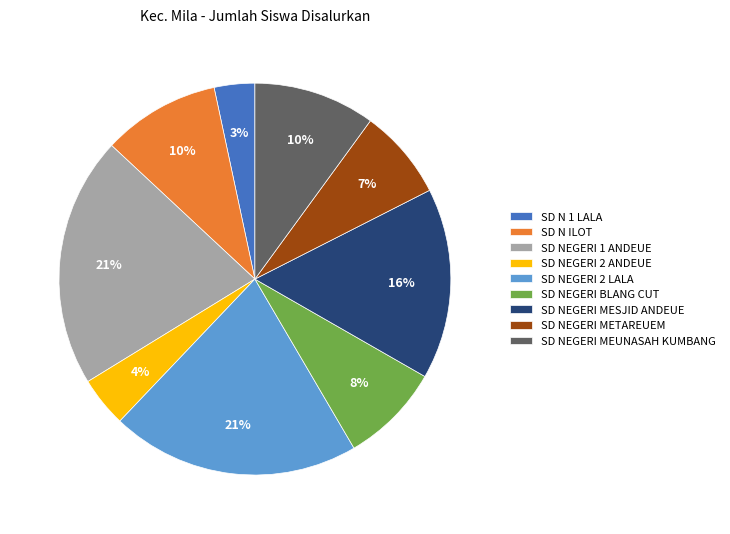

Between SD NEGERI MEUNASAH KUMBANG and SD NEGERI 2 LALA, which is larger?

SD NEGERI 2 LALA